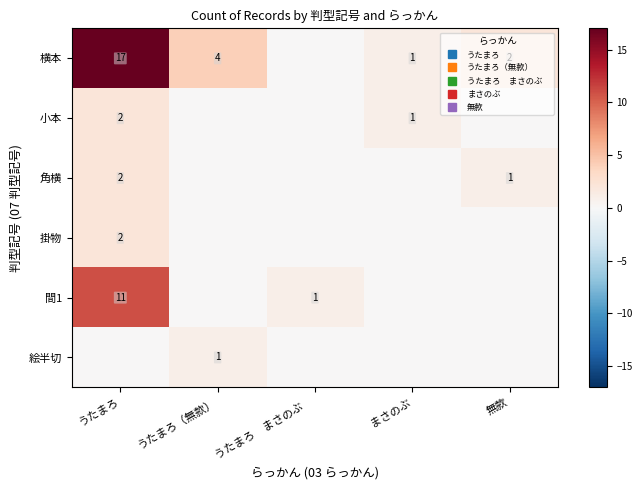

Which category has the highest value in the 角横 series?

うたまろ